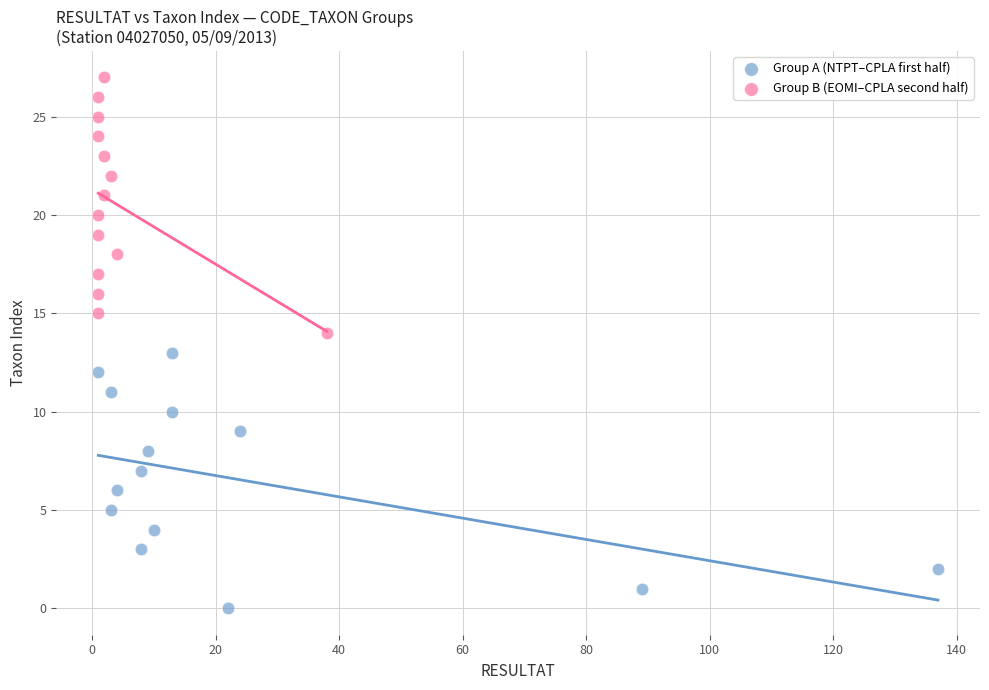

Which series reaches the minimum Y coordinate?

Group A (NTPT–CPLA first half)